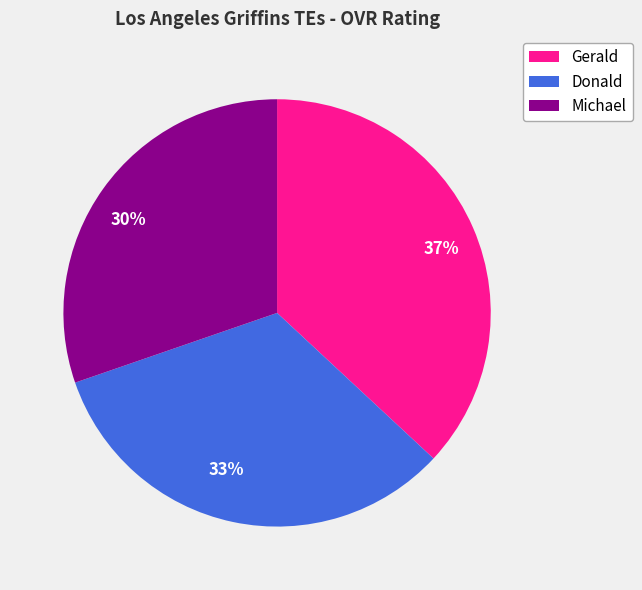

What is the largest slice in the pie chart?

Gerald